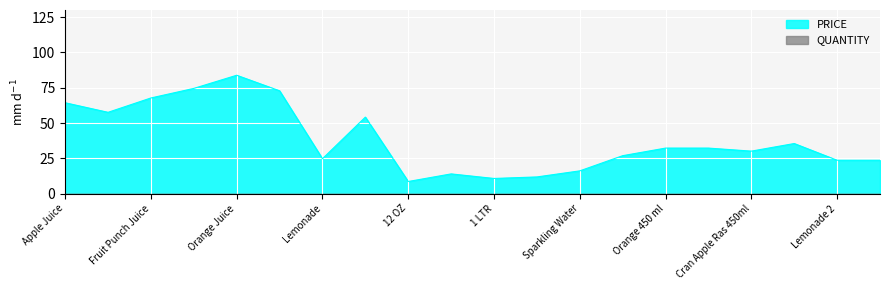

What position from the left is Apple Juice?

1